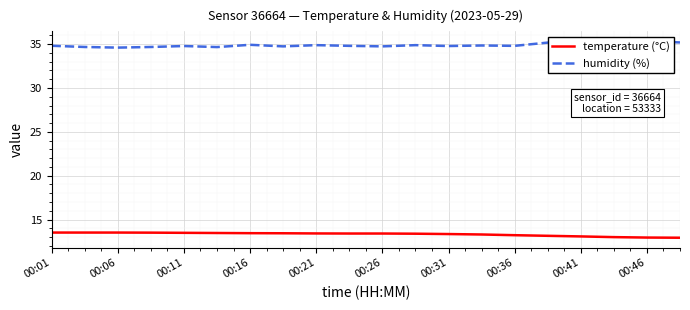

Which series changed the most between 11 and 19?

temperature (°C)